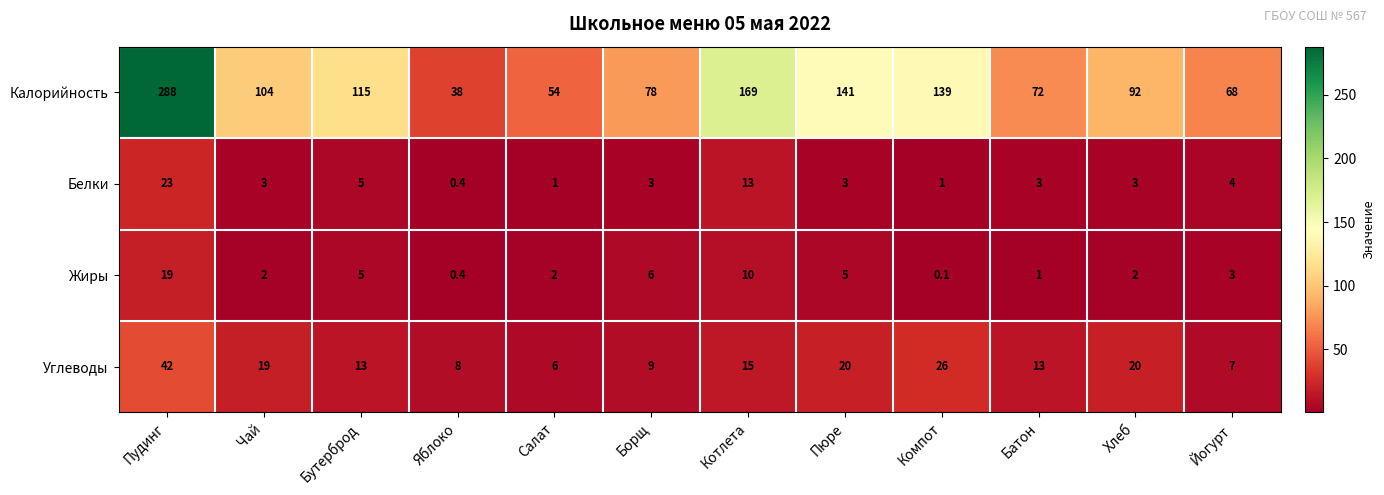

At which label is Белки closest to 11?

Котлета